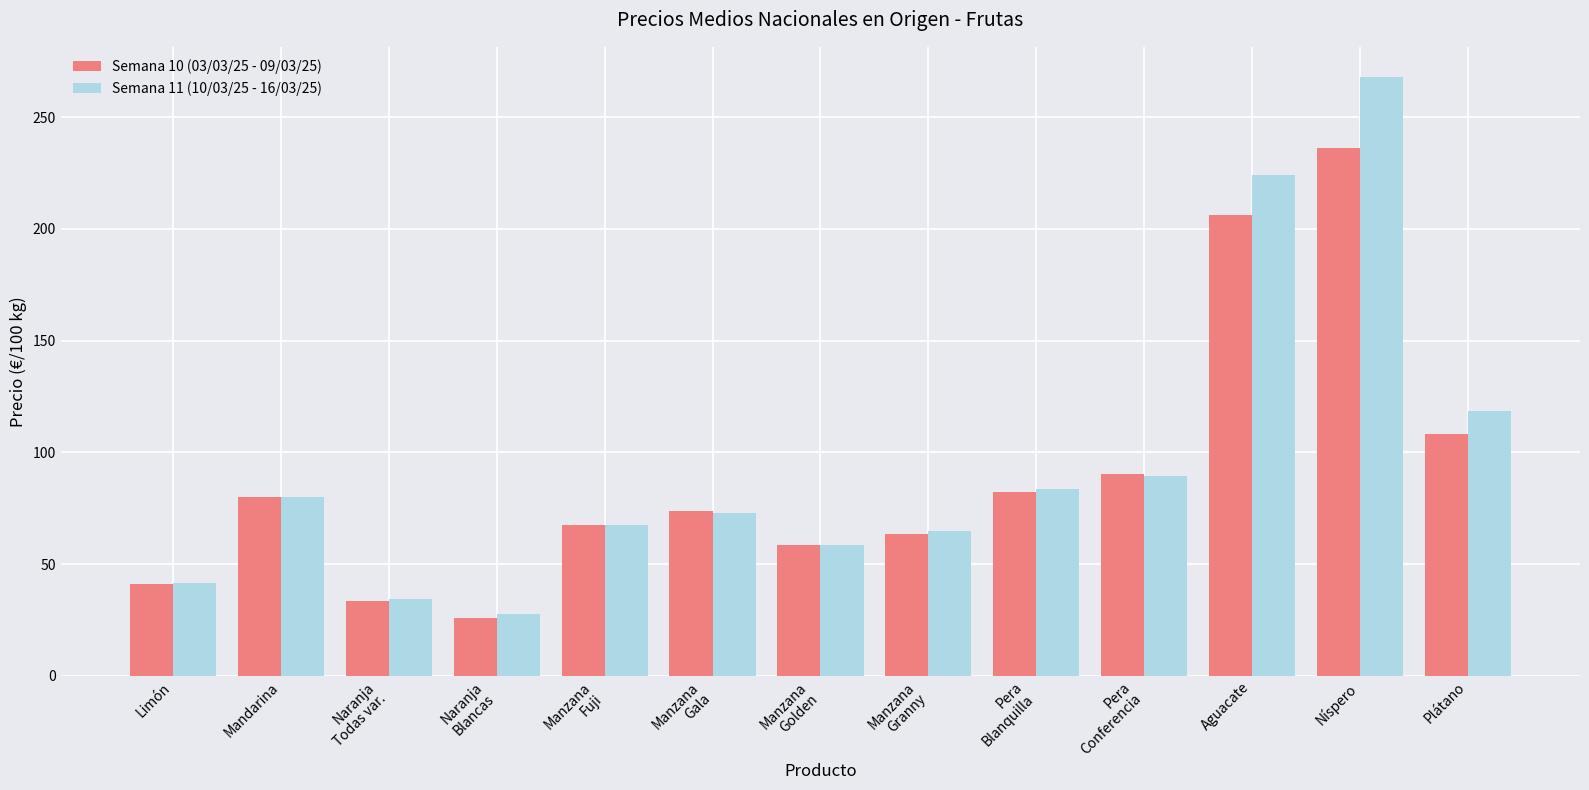

What is the label of the 5th bar from the right?

Pera
Blanquilla